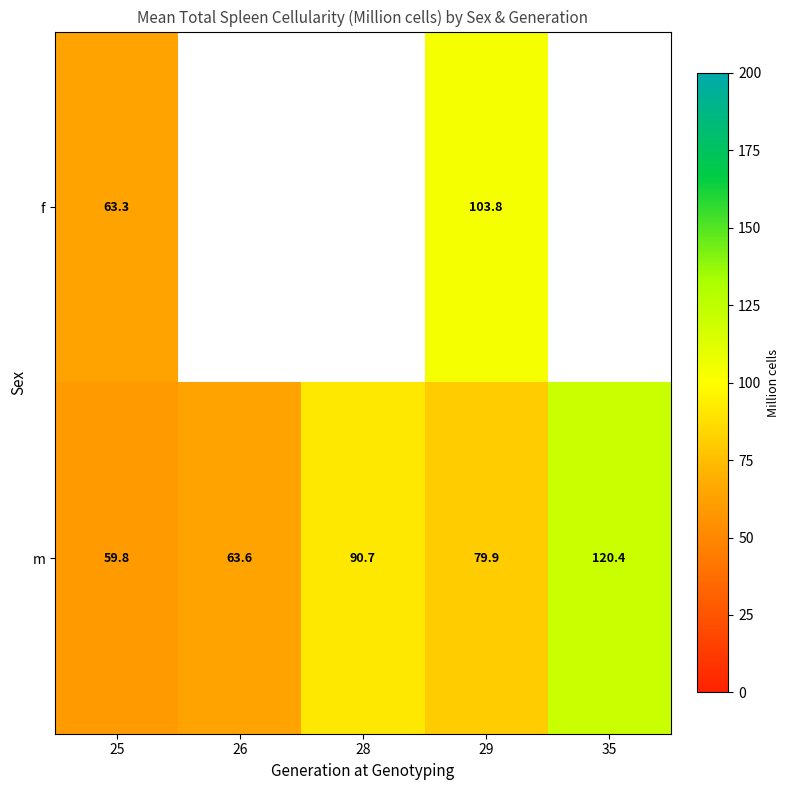

Rank the series at 25 from lowest to highest value.

m, f